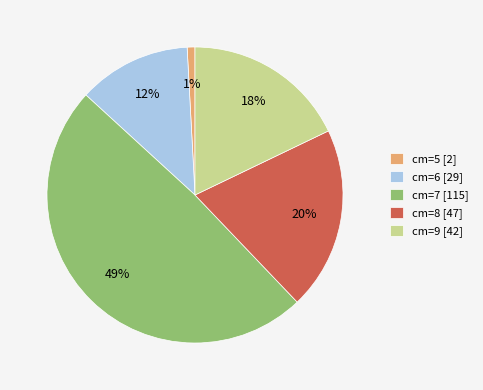

Is it true that cm=7 is 49% of the pie?

True